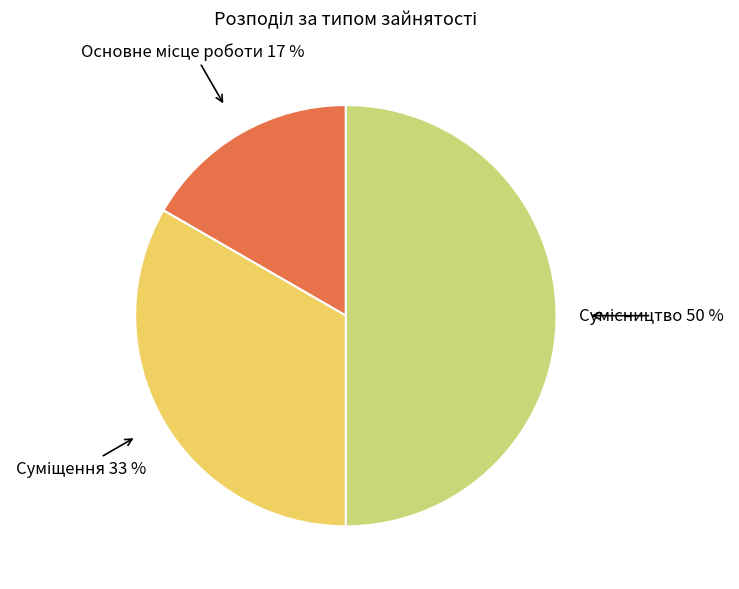

To the nearest percent, what is the average slice percentage?

33%